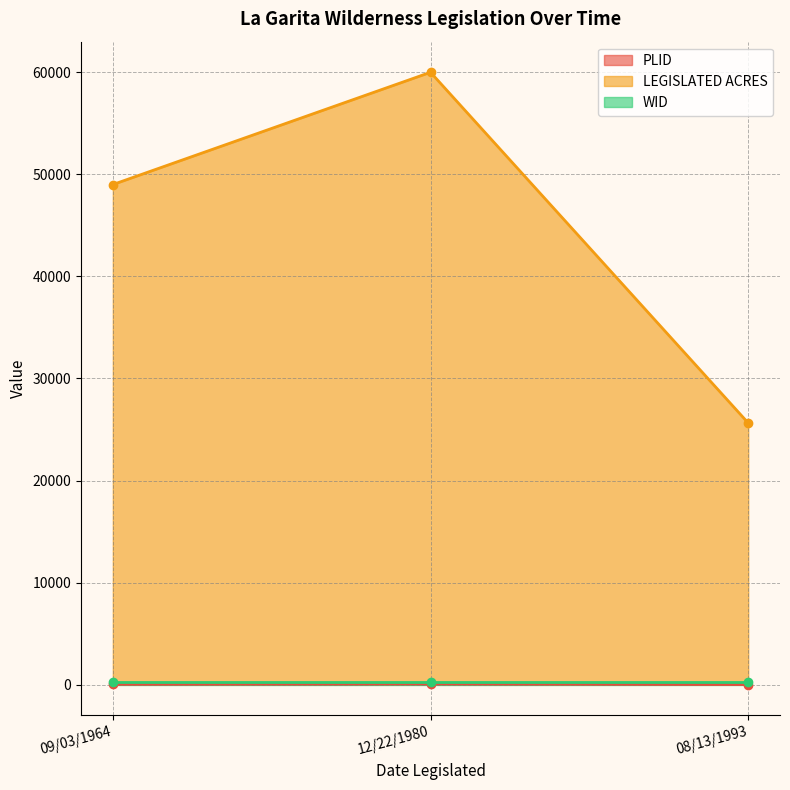

Rank the categories by LEGISLATED ACRES value from highest to lowest.

12/22/1980, 09/03/1964, 08/13/1993